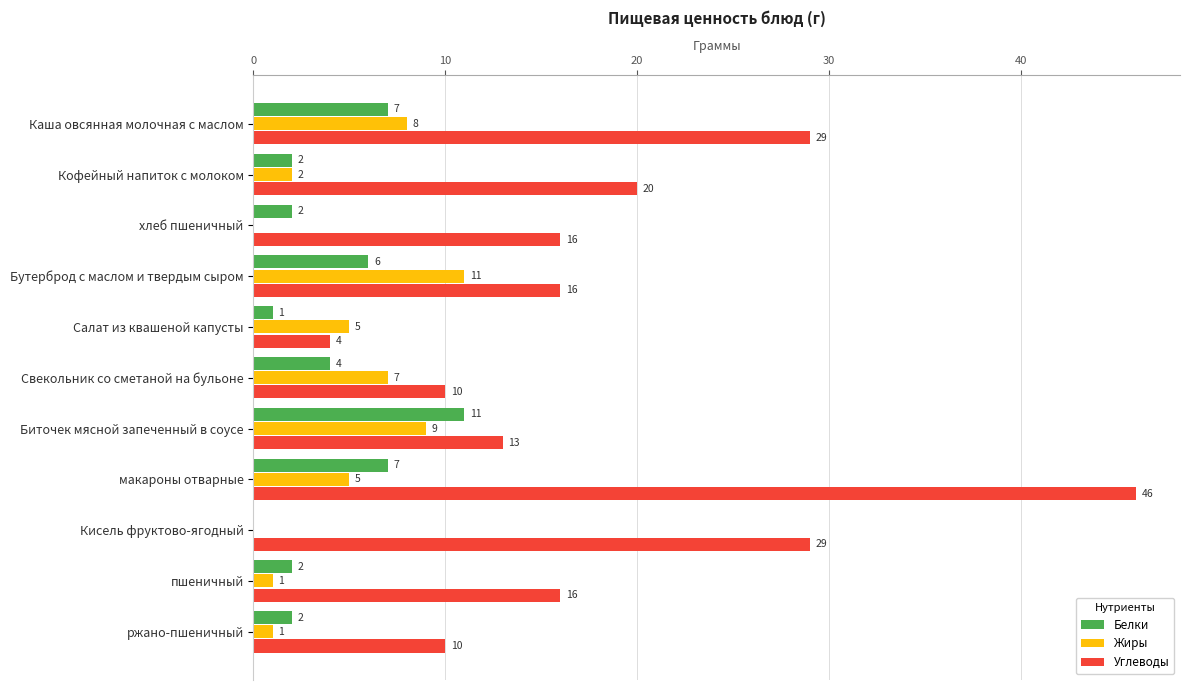

Which series changed the most between Каша овсянная молочная с маслом and ржано-пшеничный?

Углеводы